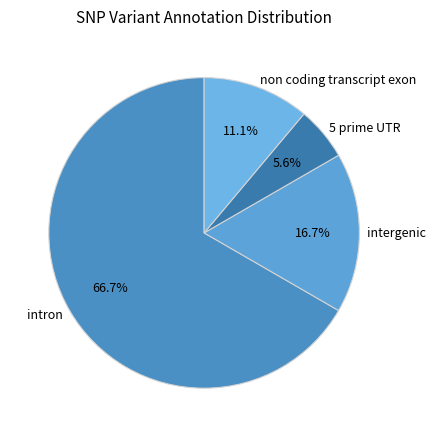

Is it true that intron is 67% of the pie?

True